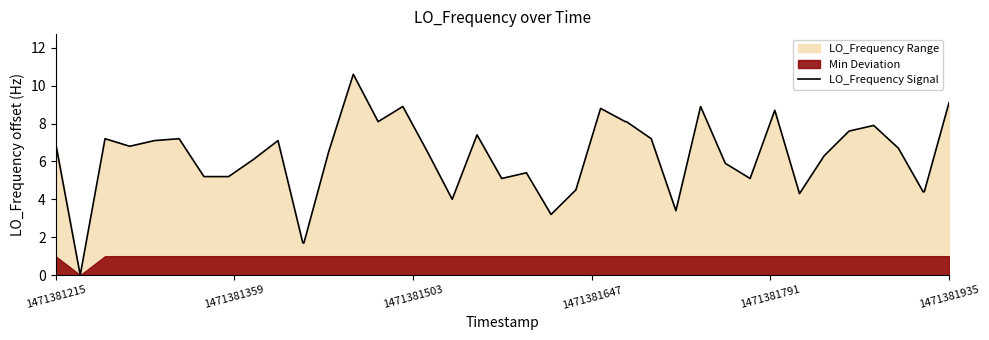

What is the maximum value for LO_Frequency Signal?

10.6